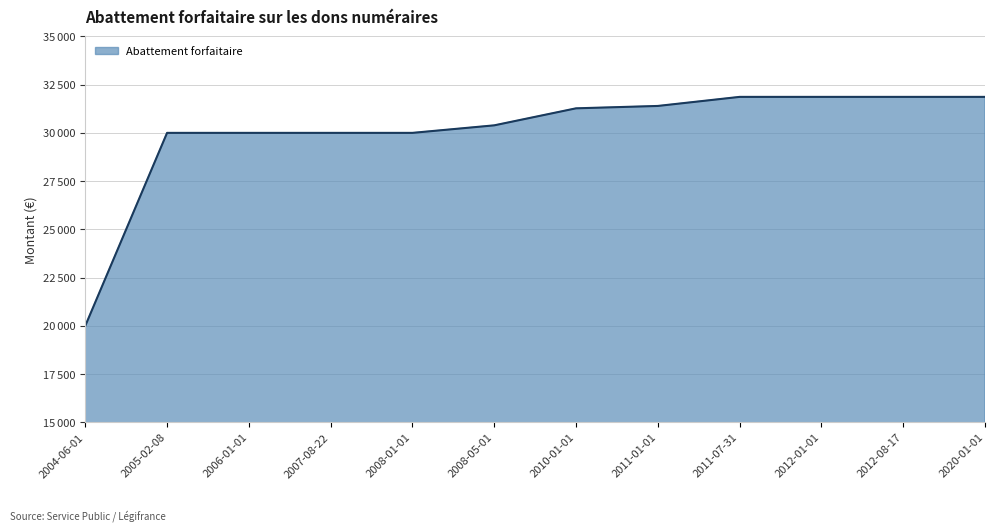

What is the difference between the maximum and minimum values?

11865